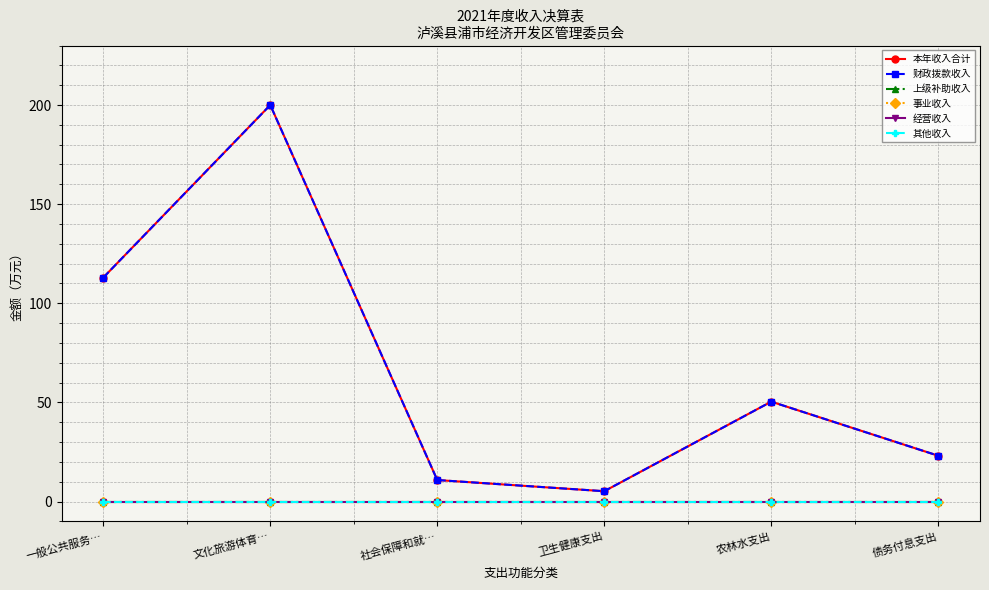

Reading left to right, what are all the values shown in this chart?

本年收入合计: 113.0	200.0	10.9	5.2	50.4	23.1
财政拨款收入: 113.0	200.0	10.9	5.2	50.4	23.1
上级补助收入: 0.0	0.0	0.0	0.0	0.0	0.0
事业收入: 0.0	0.0	0.0	0.0	0.0	0.0
经营收入: 0.0	0.0	0.0	0.0	0.0	0.0
其他收入: 0.0	0.0	0.0	0.0	0.0	0.0